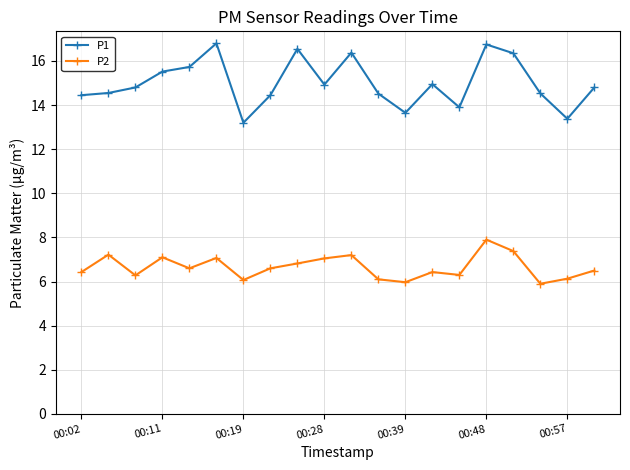

At how many categories does at least one series exceed 6?

20